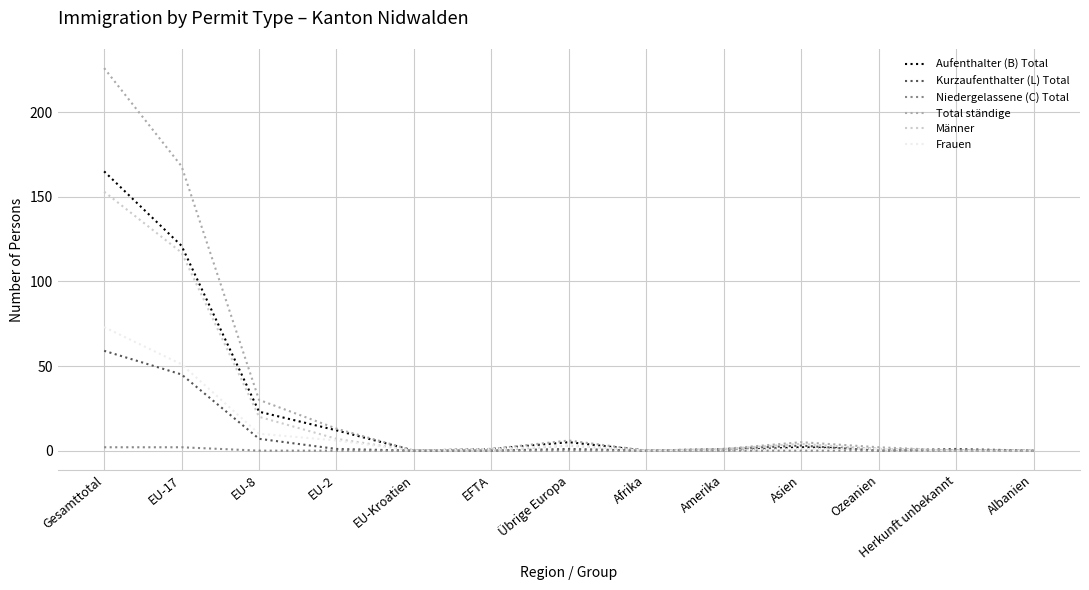

What is the total value across all series at Asien?

15